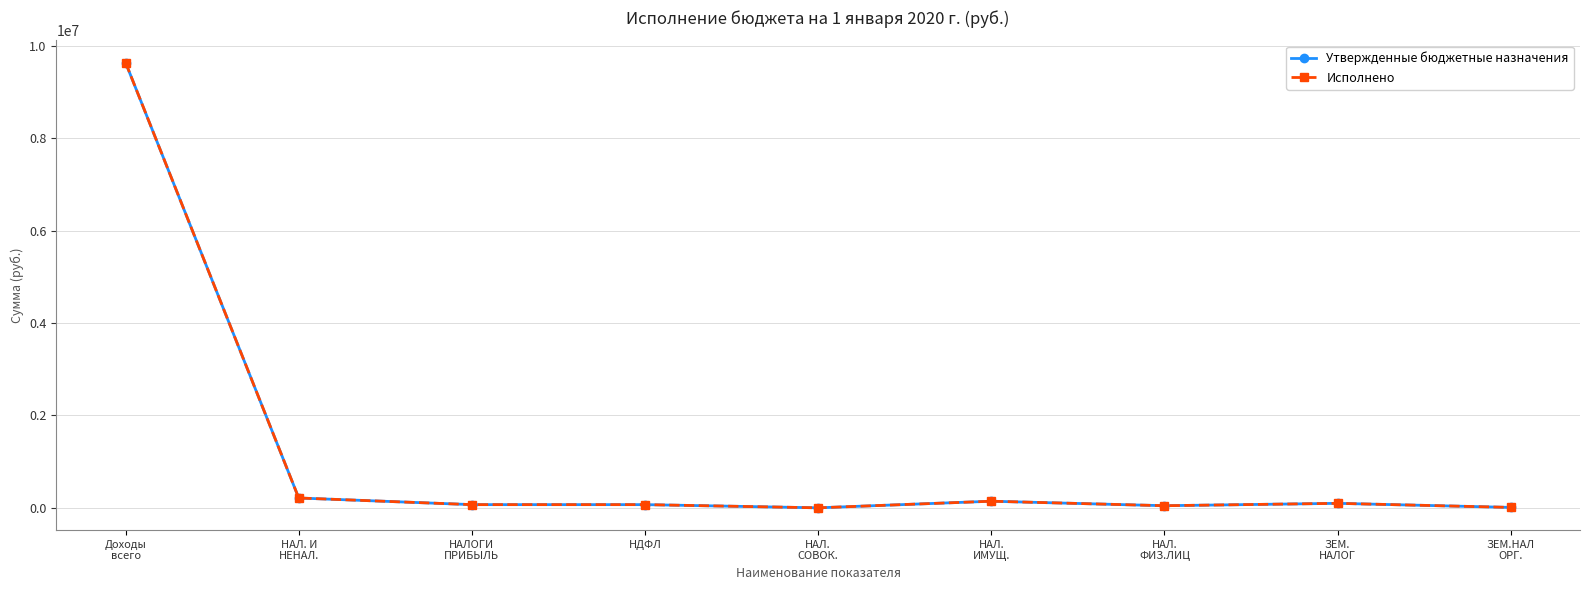

List the labels in order of Утвержденные бюджетные назначения value, largest first.

Доходы
всего, НАЛ. И
НЕНАЛ., НАЛ.
ИМУЩ., ЗЕМ.
НАЛОГ, НАЛОГИ
ПРИБЫЛЬ, НДФЛ, НАЛ.
ФИЗ.ЛИЦ, ЗЕМ.НАЛ
ОРГ., НАЛ.
СОВОК.